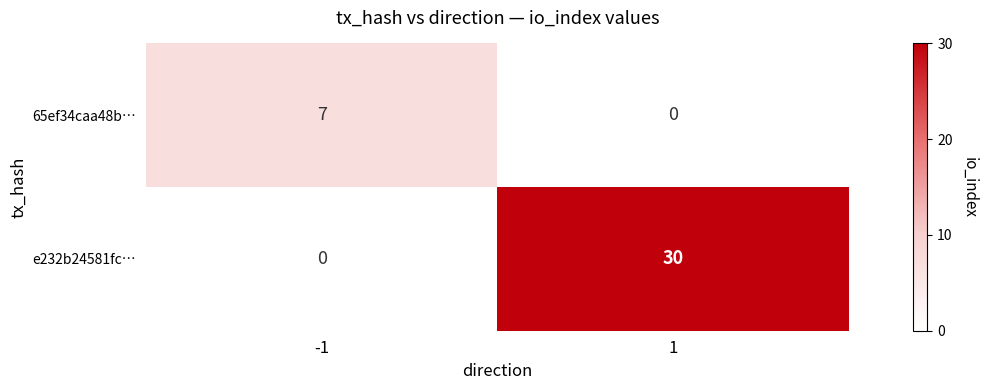

Which series changed the most between -1 and 1?

e232b24581fc…